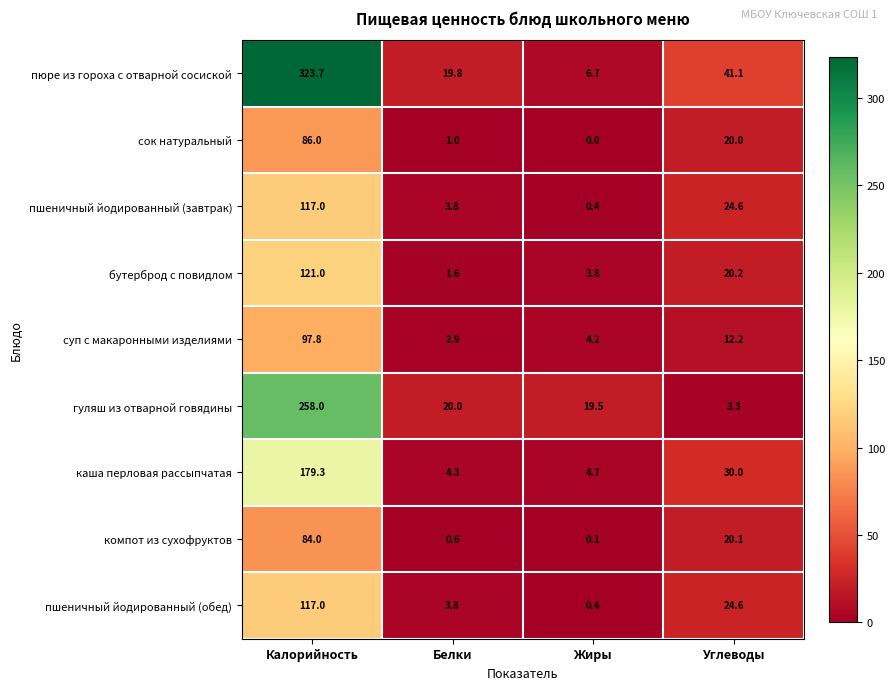

What is the total value across all series at Калорийность?

1383.8